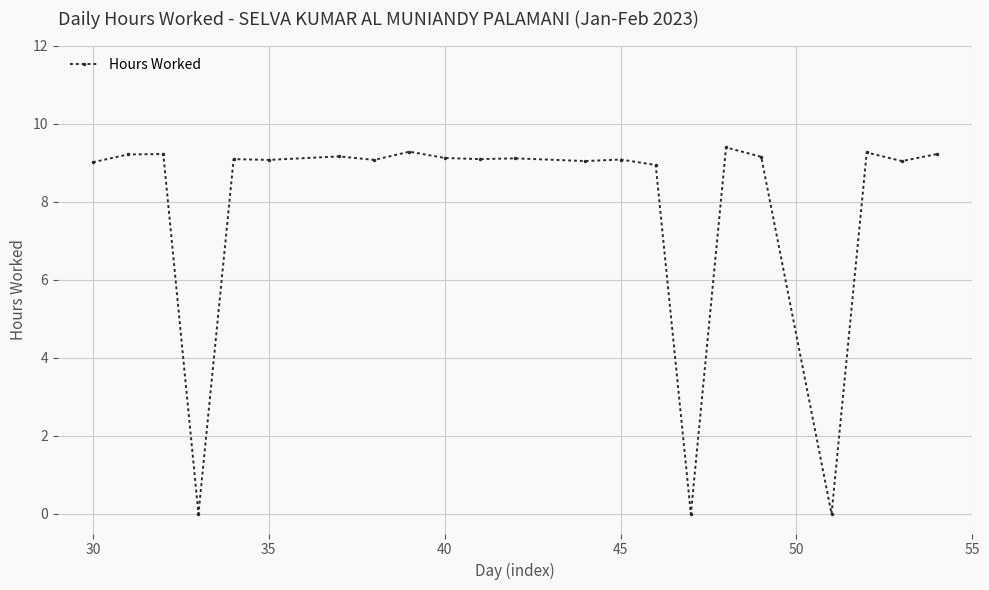

What is the average value?

7.9